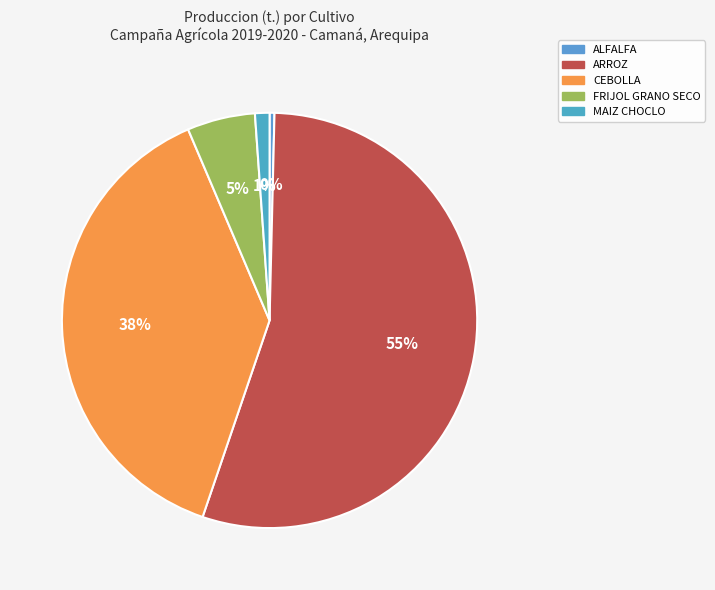

What is the smallest slice in the pie chart?

ALFALFA